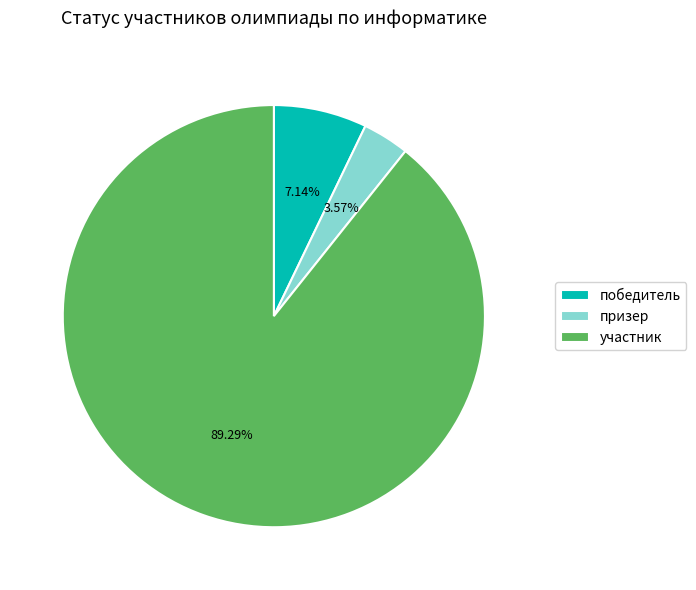

The призер slice represents 15% of the pie. True or false?

False